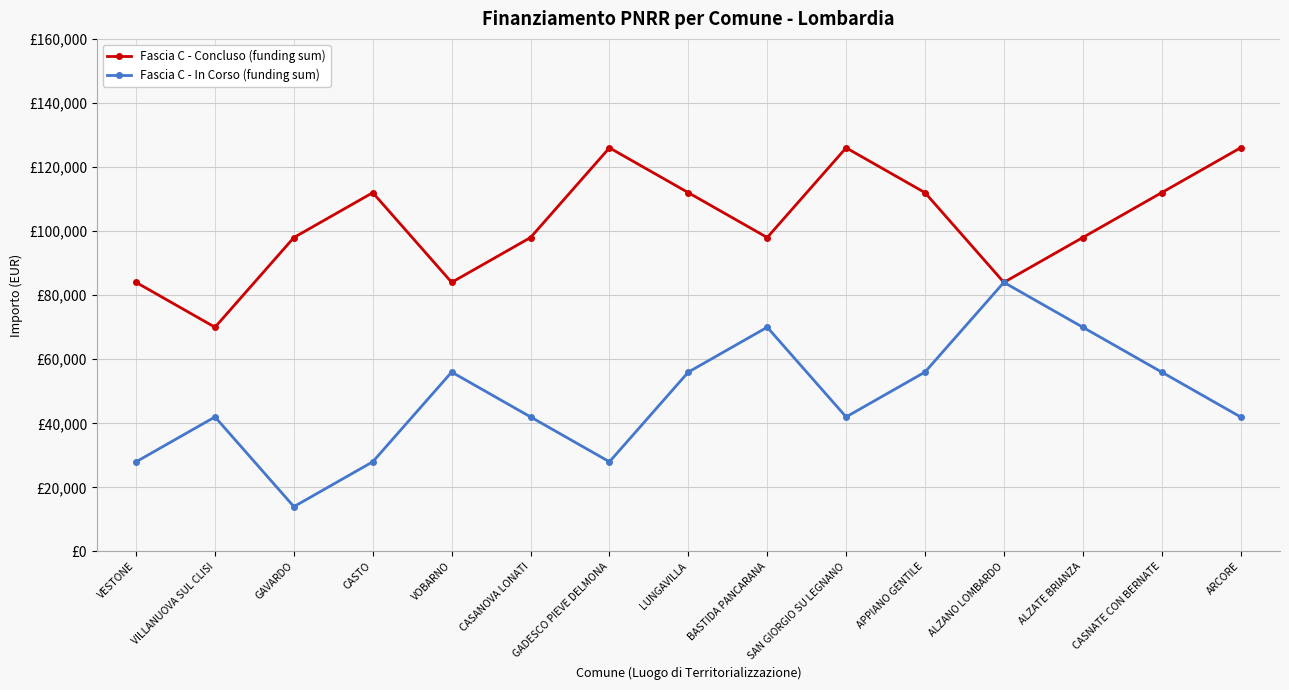

The Fascia C - In Corso (funding sum) series shows 42000 at VILLANUOVA SUL CLISI. True or false?

True